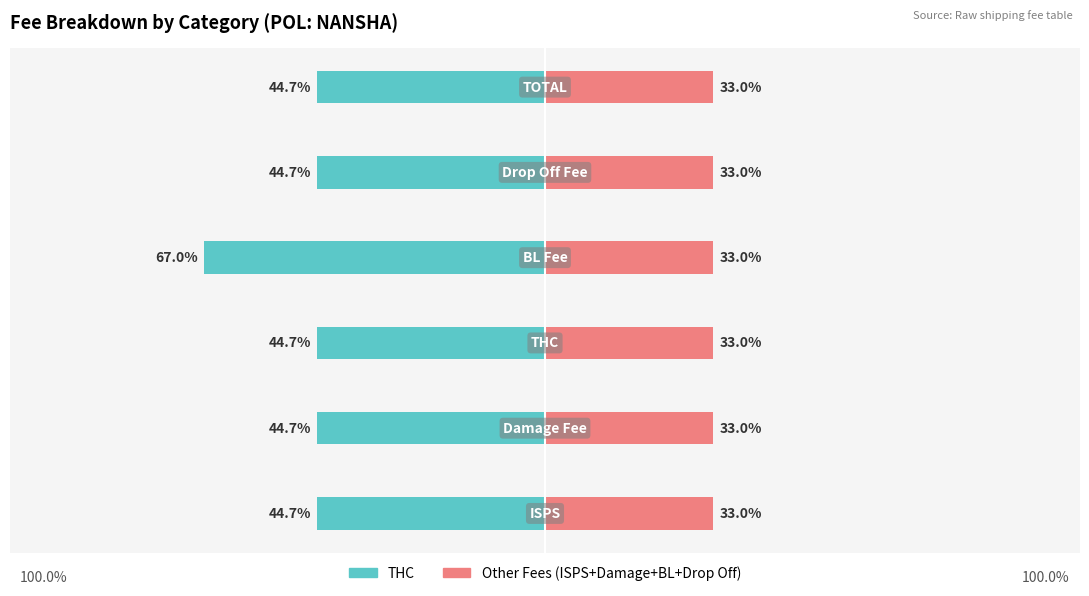

Which has a higher value, 4 or 2?

4